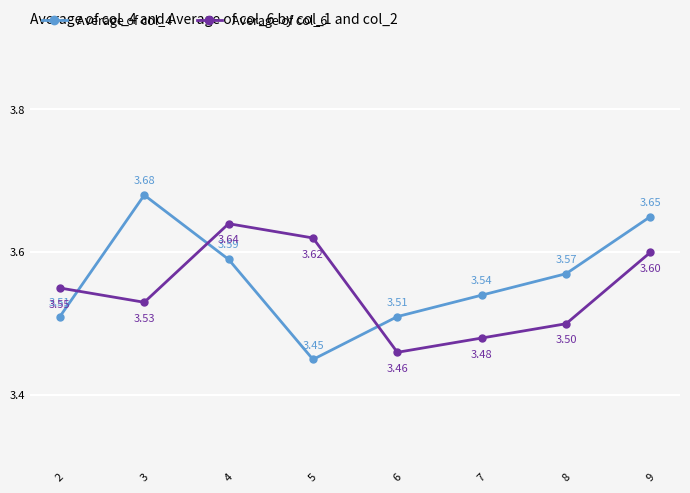

How many intersections are there between Average of col_6 and Average of col_4?

3